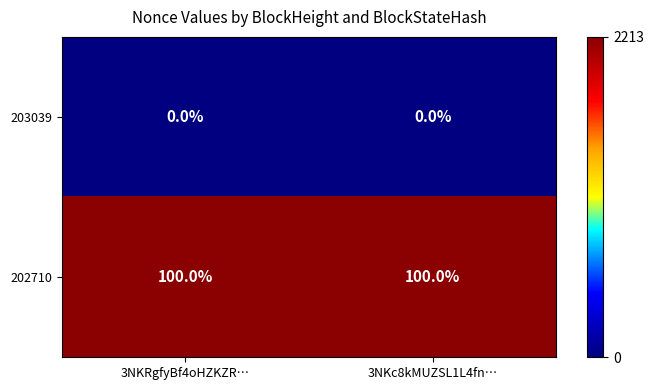

Reading left to right, list all the values displayed in this chart.

203039: 3NKRgfyBf4oHZKZR…=0	3NKc8kMUZSL1L4fn…=0
202710: 3NKRgfyBf4oHZKZR…=100	3NKc8kMUZSL1L4fn…=100